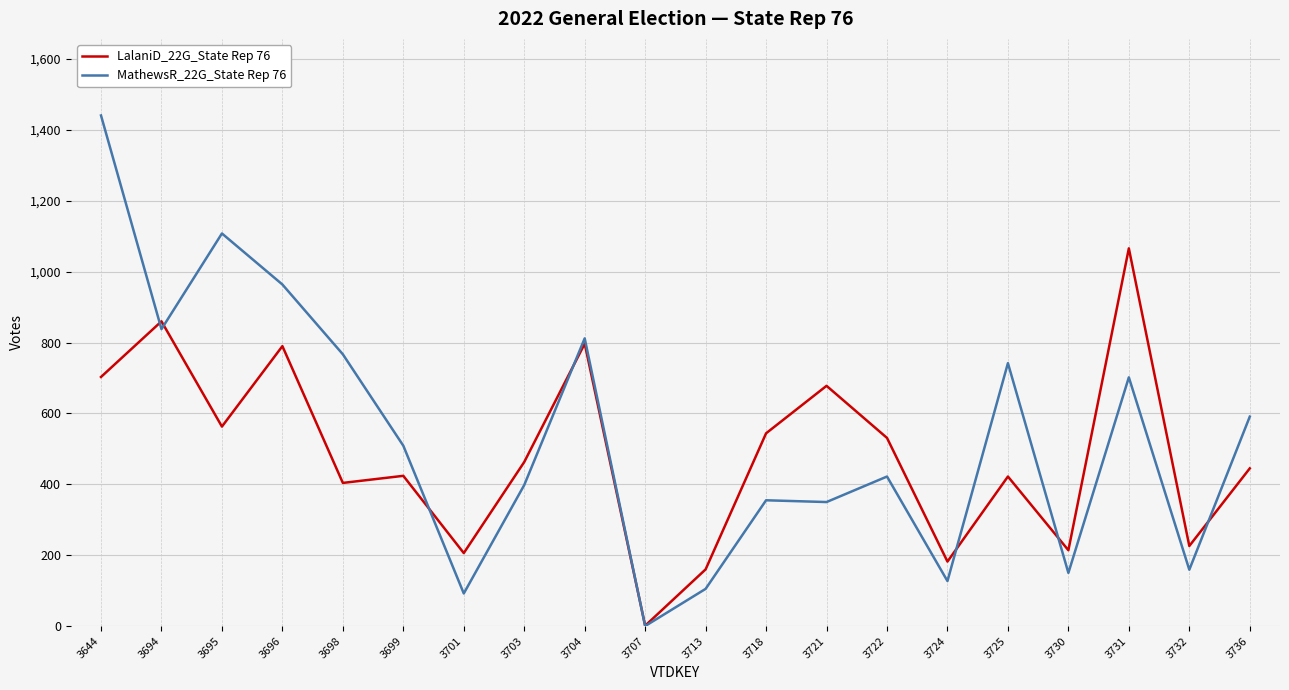

What is the difference between the maximum and second lowest values in the MathewsR_22G_State Rep 76 series?

1349